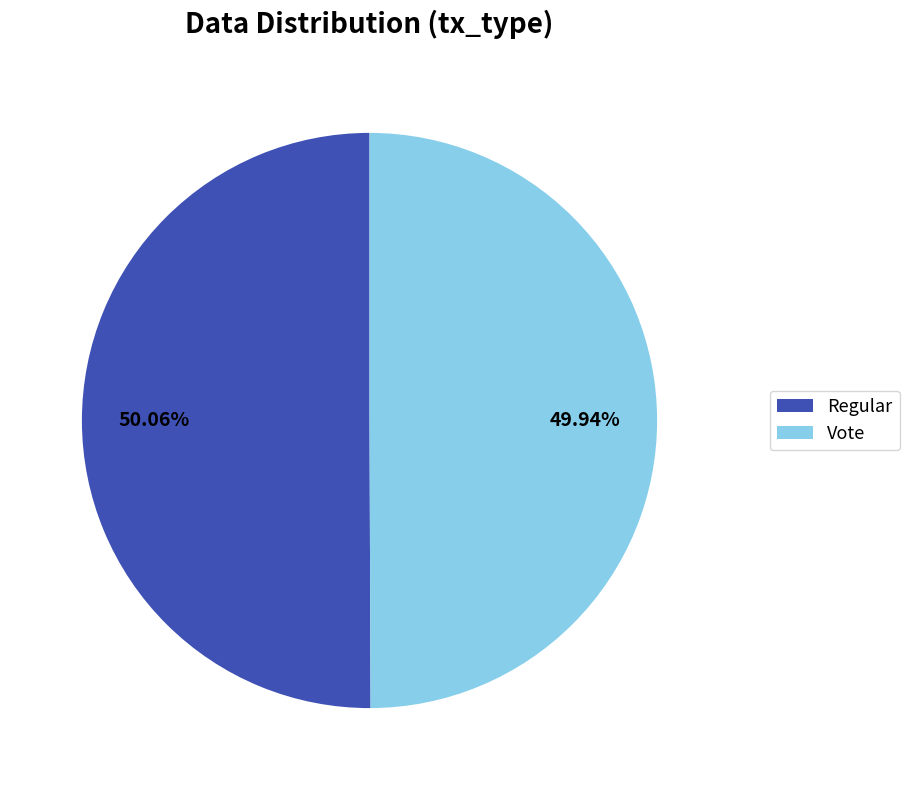

The Vote slice represents 50% of the pie. True or false?

True